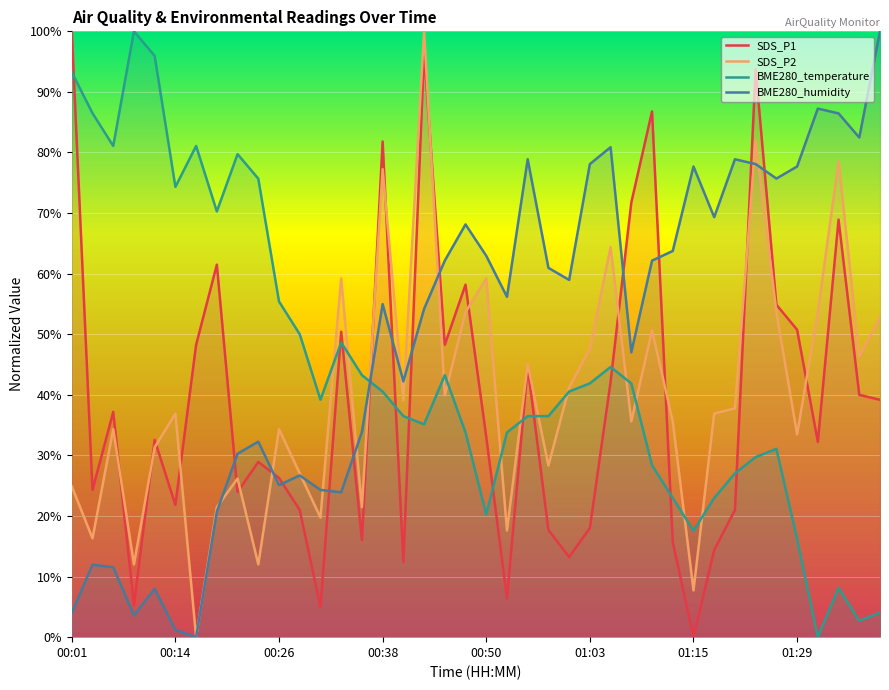

Which series has the largest total across all categories?

BME280_humidity